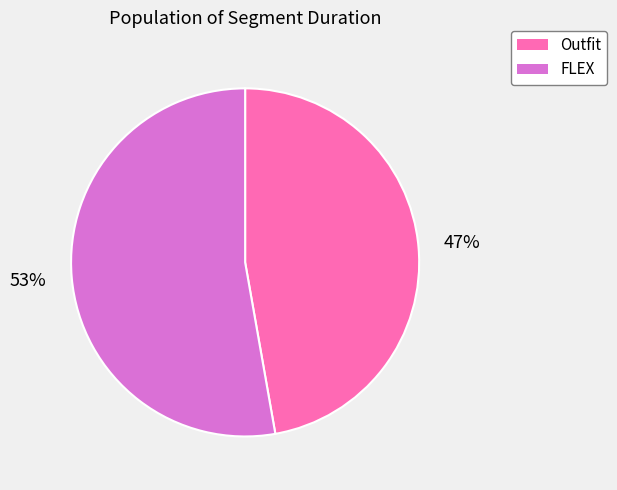

Is there any slice that represents more than half of the pie?

Yes